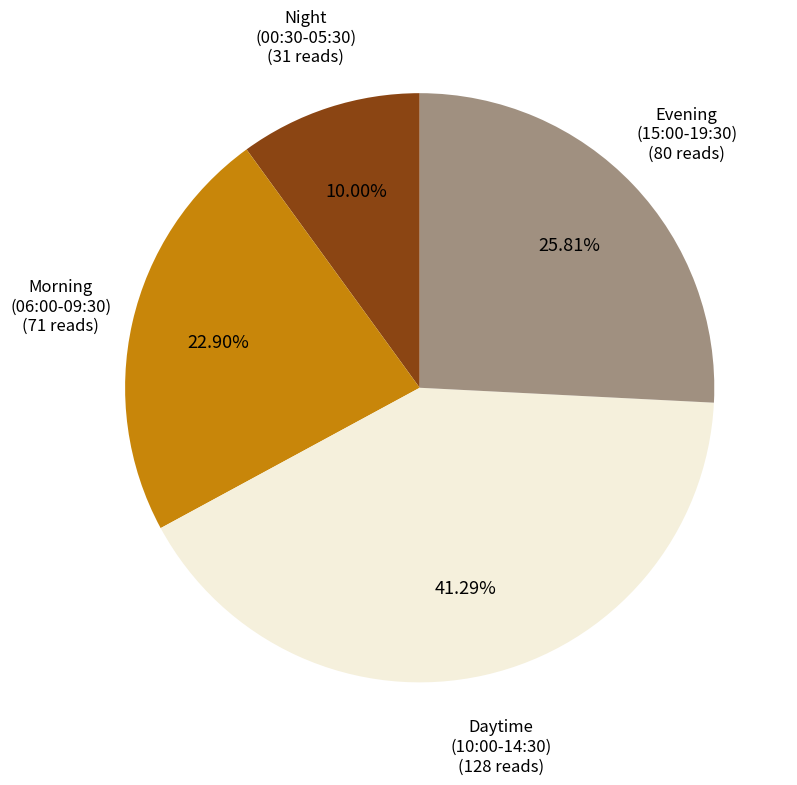

Does any single category account for the majority?

No